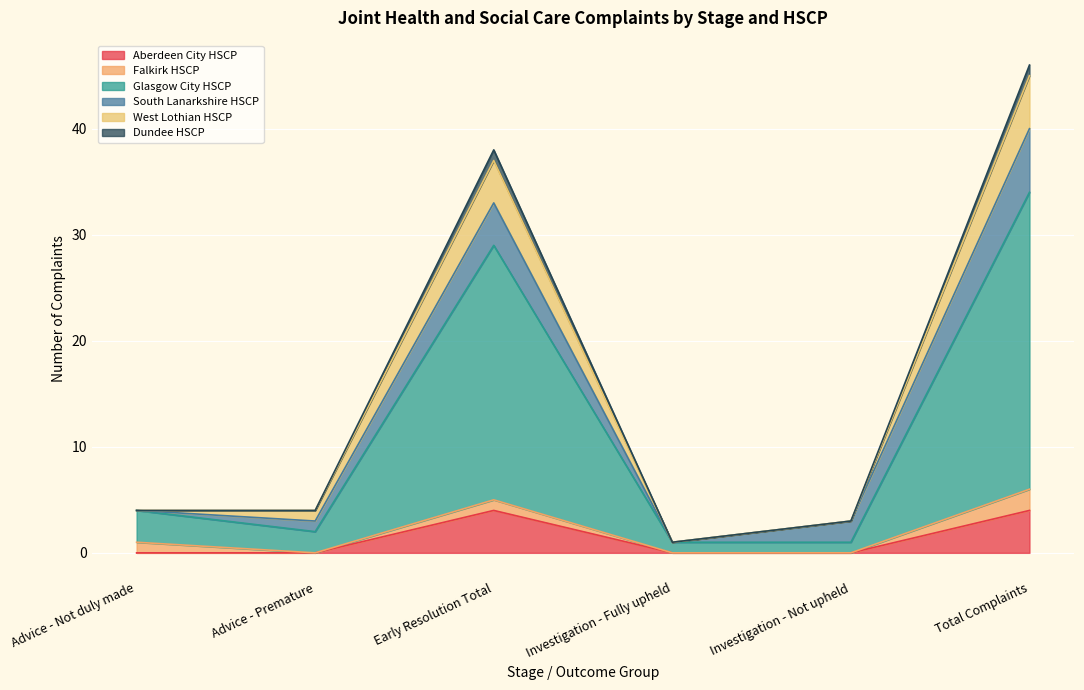

True or false: Aberdeen City HSCP has a value of 2 at Total Complaints.

False